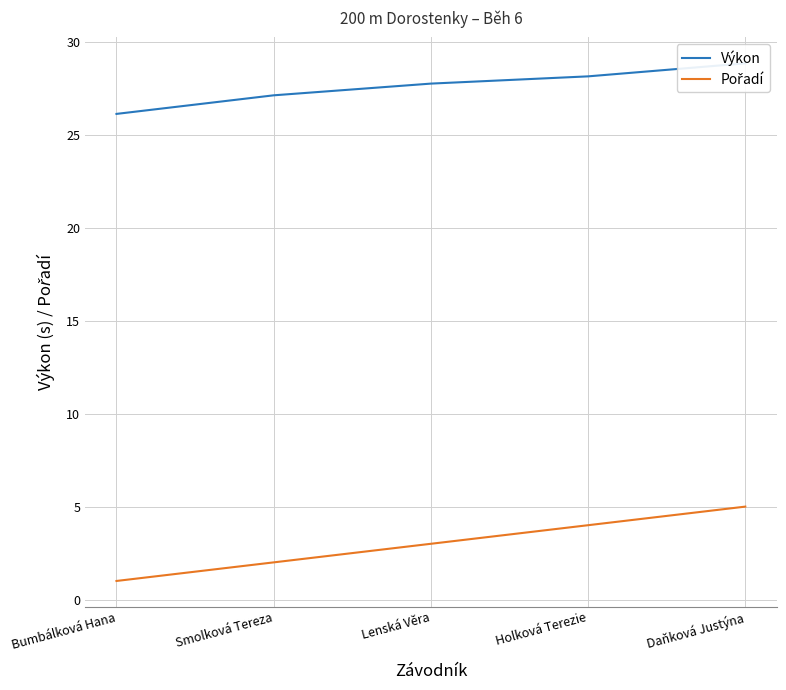

Which series has the largest total across all categories?

Výkon